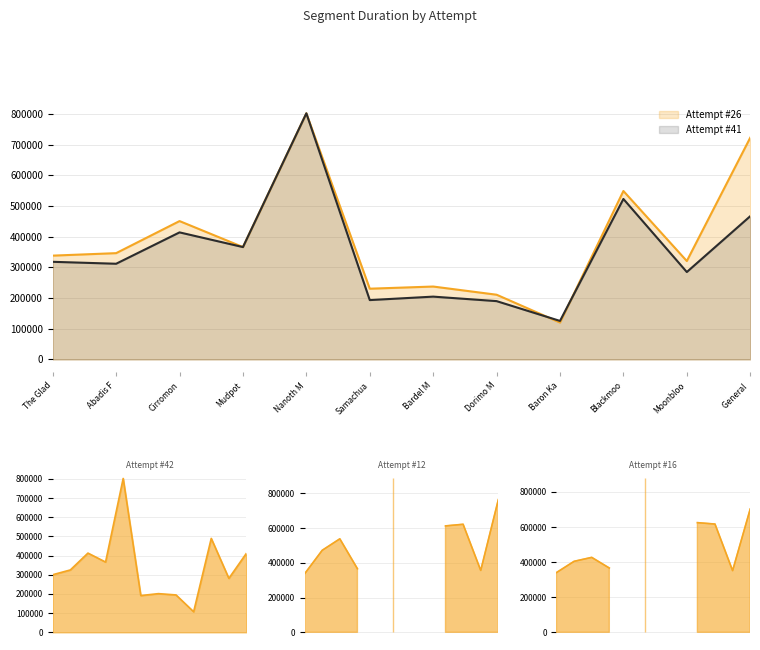

At which label is Attempt #41 closest to 463982?

General